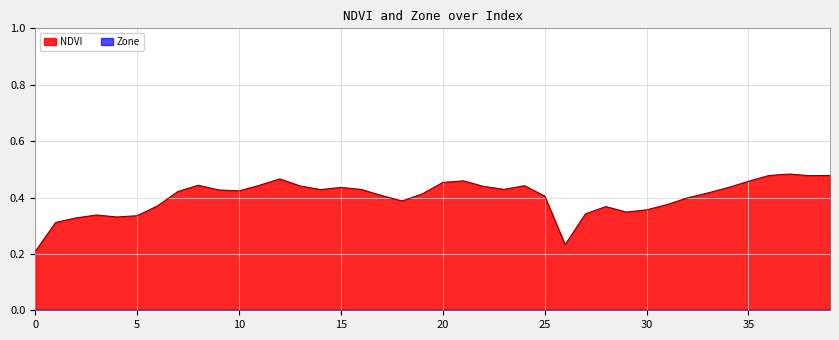

True or false: the data shows 0.1 at 21.

False